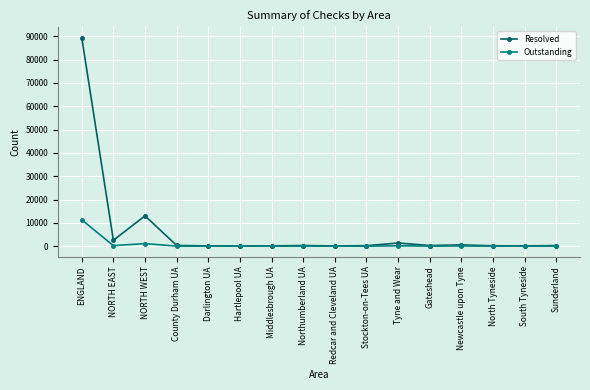

Read the Outstanding value at Middlesbrough UA.

10